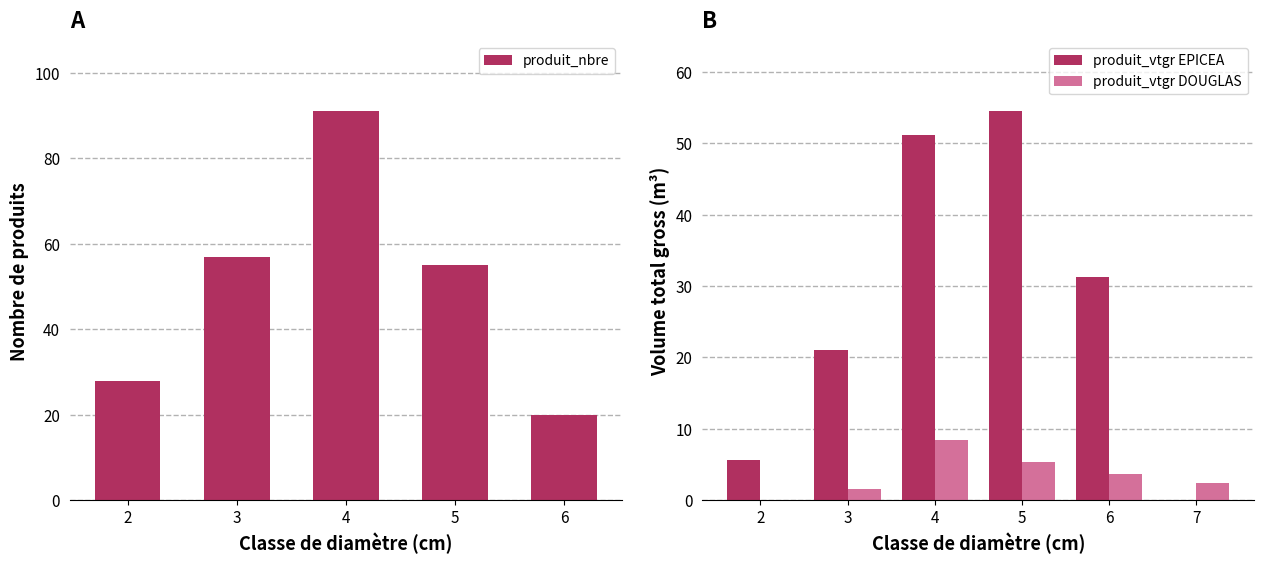

Which category has the highest value in the produit_nbre series?

4